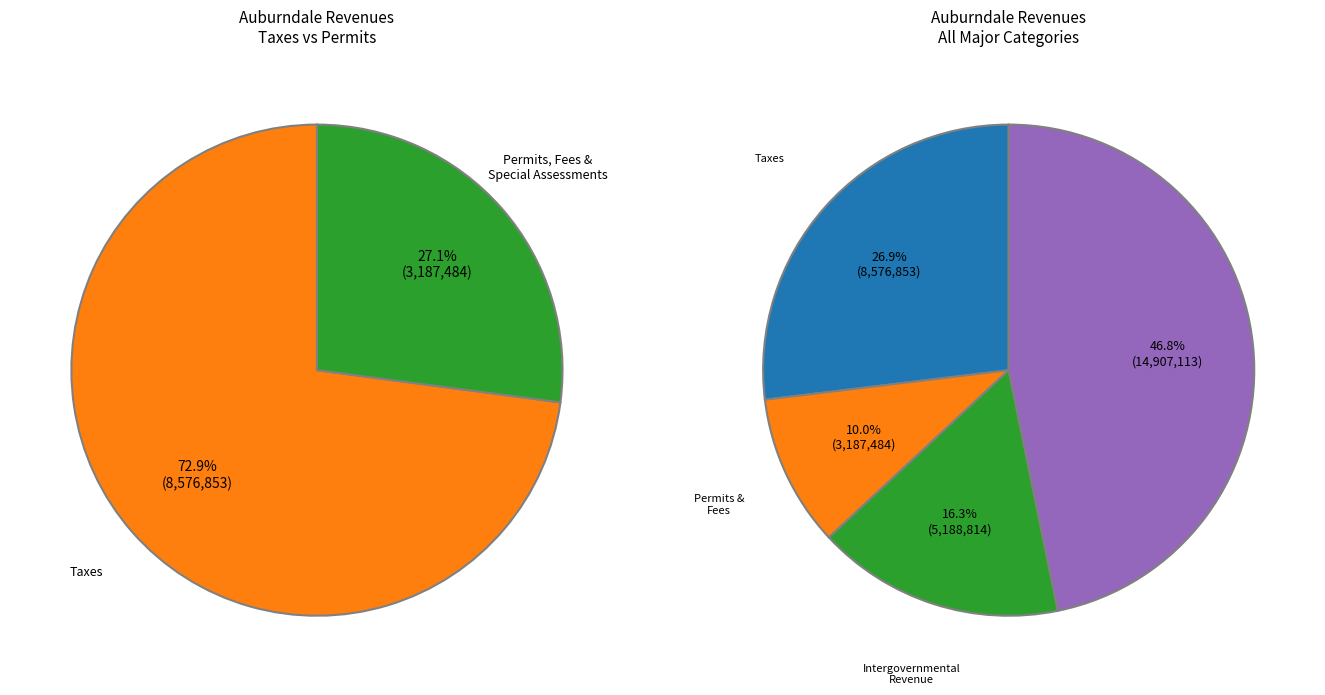

What is the total percentage of 3 and 1?

56.8%